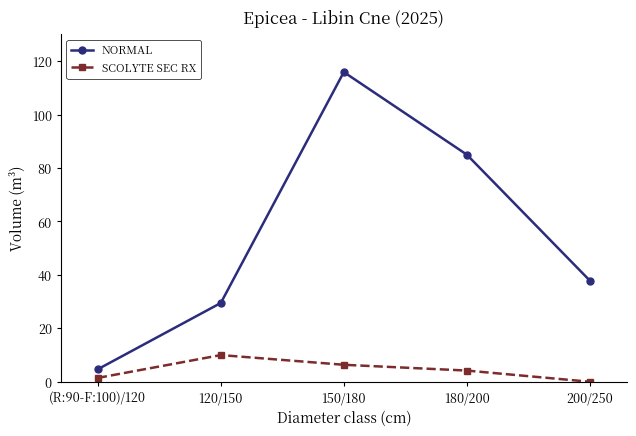

Between (R:90-F:100)/120 and 200/250, which series saw the biggest shift?

NORMAL